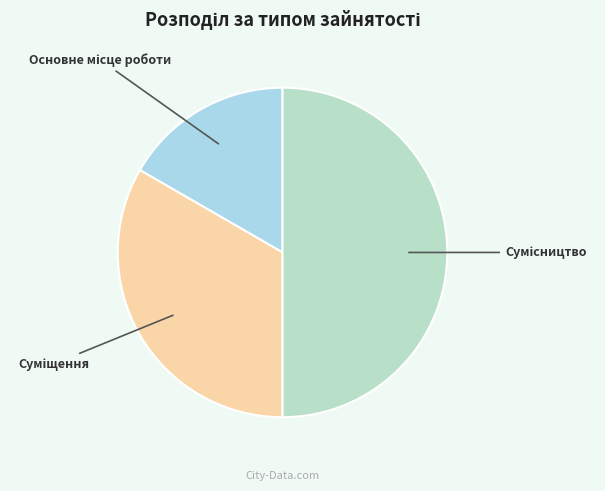

How many slices are in this pie chart?

3